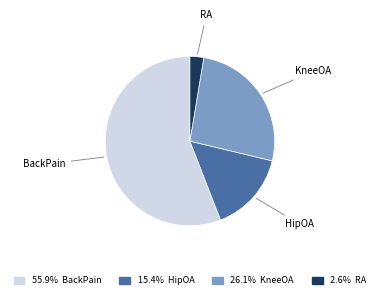

What is the ratio of the value at HipOA to the value at RA?

5.9